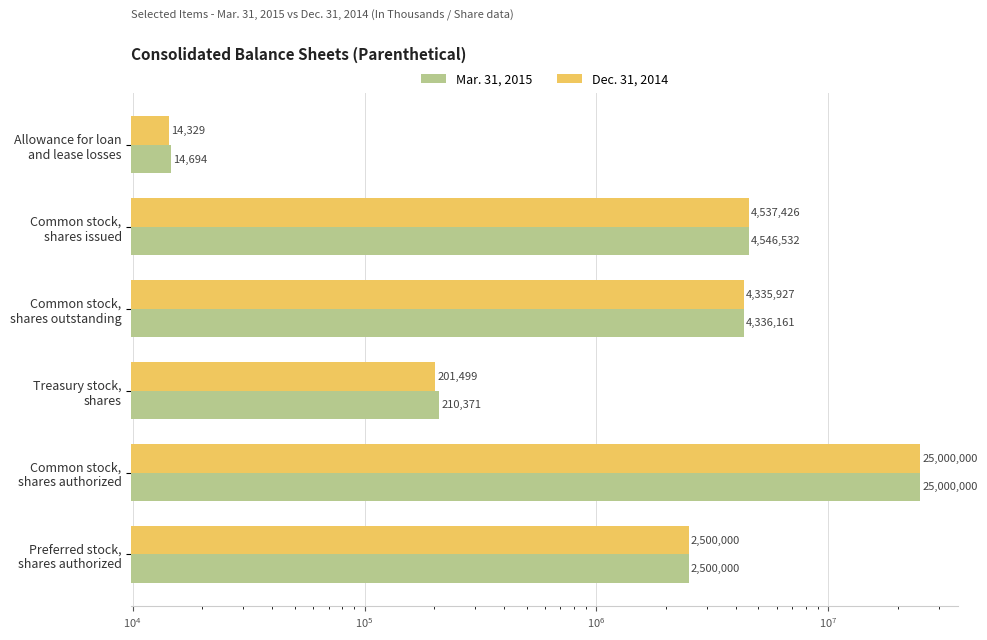

How many categories are shown in the chart?

6